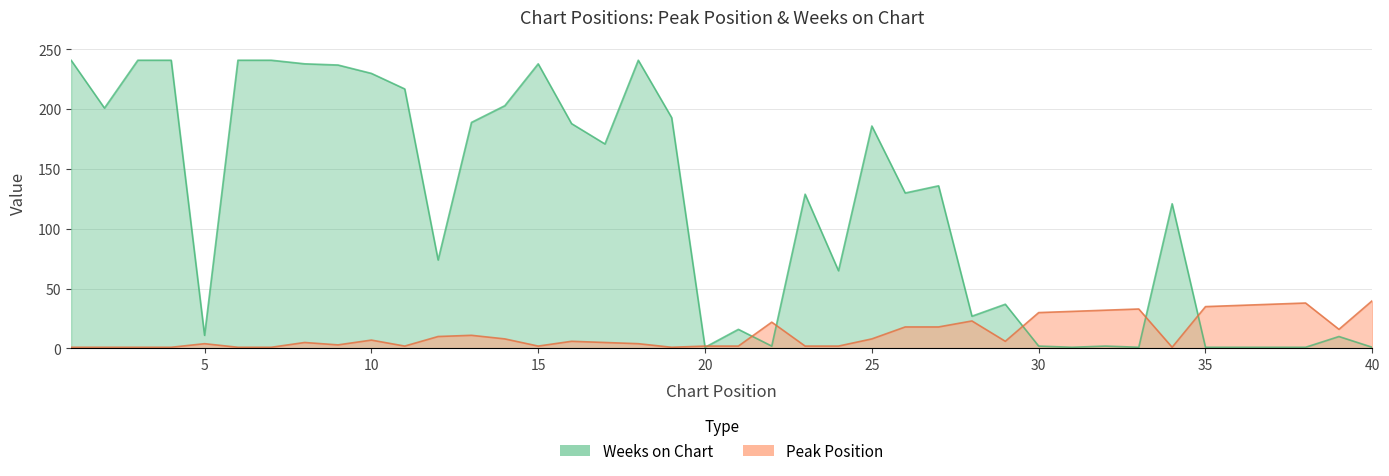

Rank the series at 30 from highest to lowest value.

Peak Position, Weeks on Chart